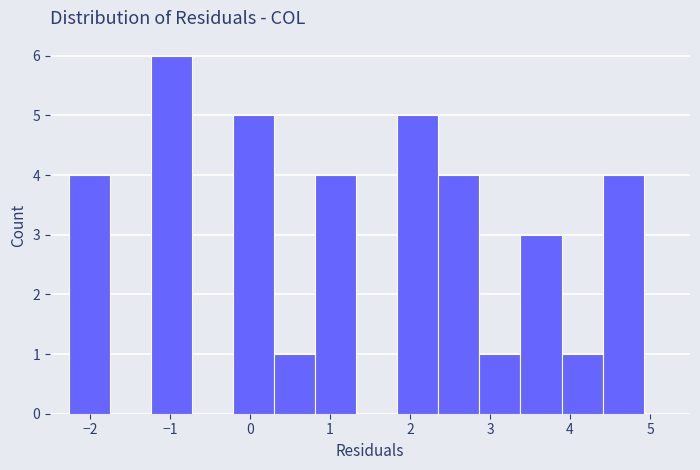

Reading left to right, list every bar in this chart as the range it spans on the x-axis followed by its height. Neither the bar edges nor the heights are printed on the chart, so give them approximately, as read against the axes.

-2.3 to -1.7: 4
-1.7 to -1.2: 0
-1.2 to -0.7: 6
-0.7 to -0.2: 0
-0.2 to 0.3: 5
0.3 to 0.8: 1
0.8 to 1.3: 4
1.3 to 1.8: 0
1.8 to 2.4: 5
2.4 to 2.9: 4
2.9 to 3.4: 1
3.4 to 3.9: 3
3.9 to 4.4: 1
4.4 to 4.9: 4